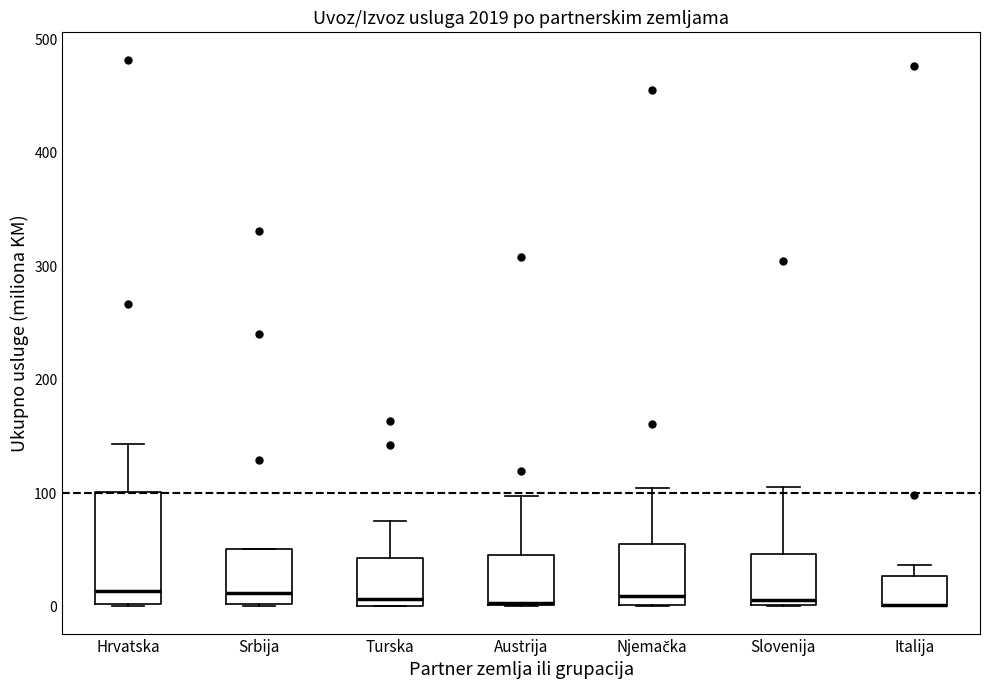

Where is the upper edge of the box for Slovenija on the y-axis? The values are not printed on the chart, so give them approximately, as read against the axis.

50